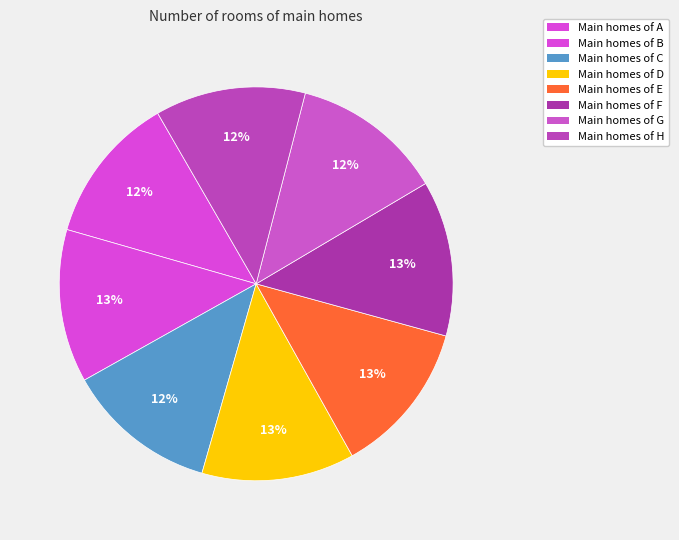

How many slices are in this pie chart?

8